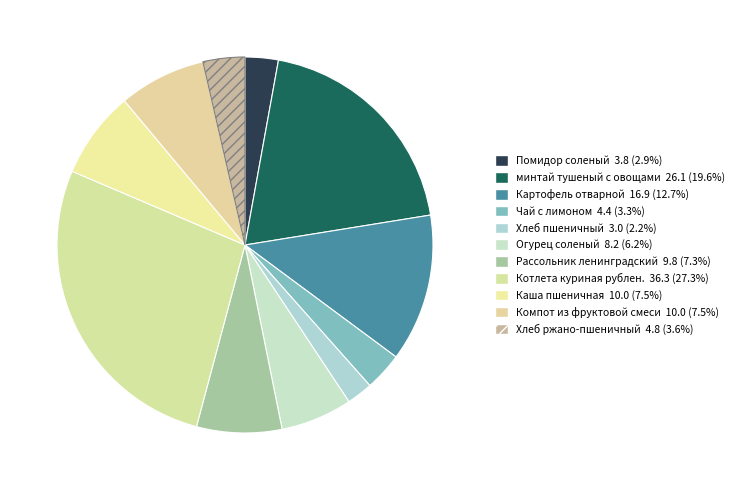

Do минтай тушеный с овощами and Картофель отварной together represent more than half of the pie?

No